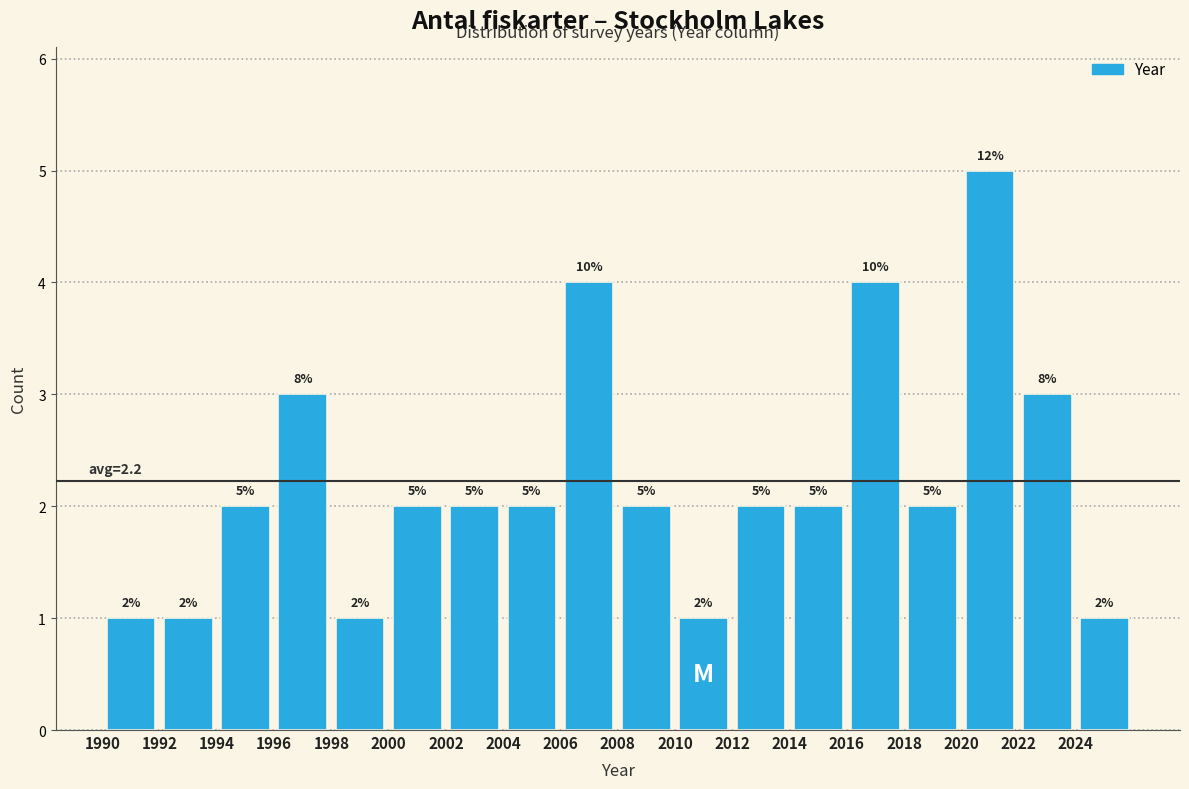

Which range on the x-axis has the tallest bar?

2020 to 2022